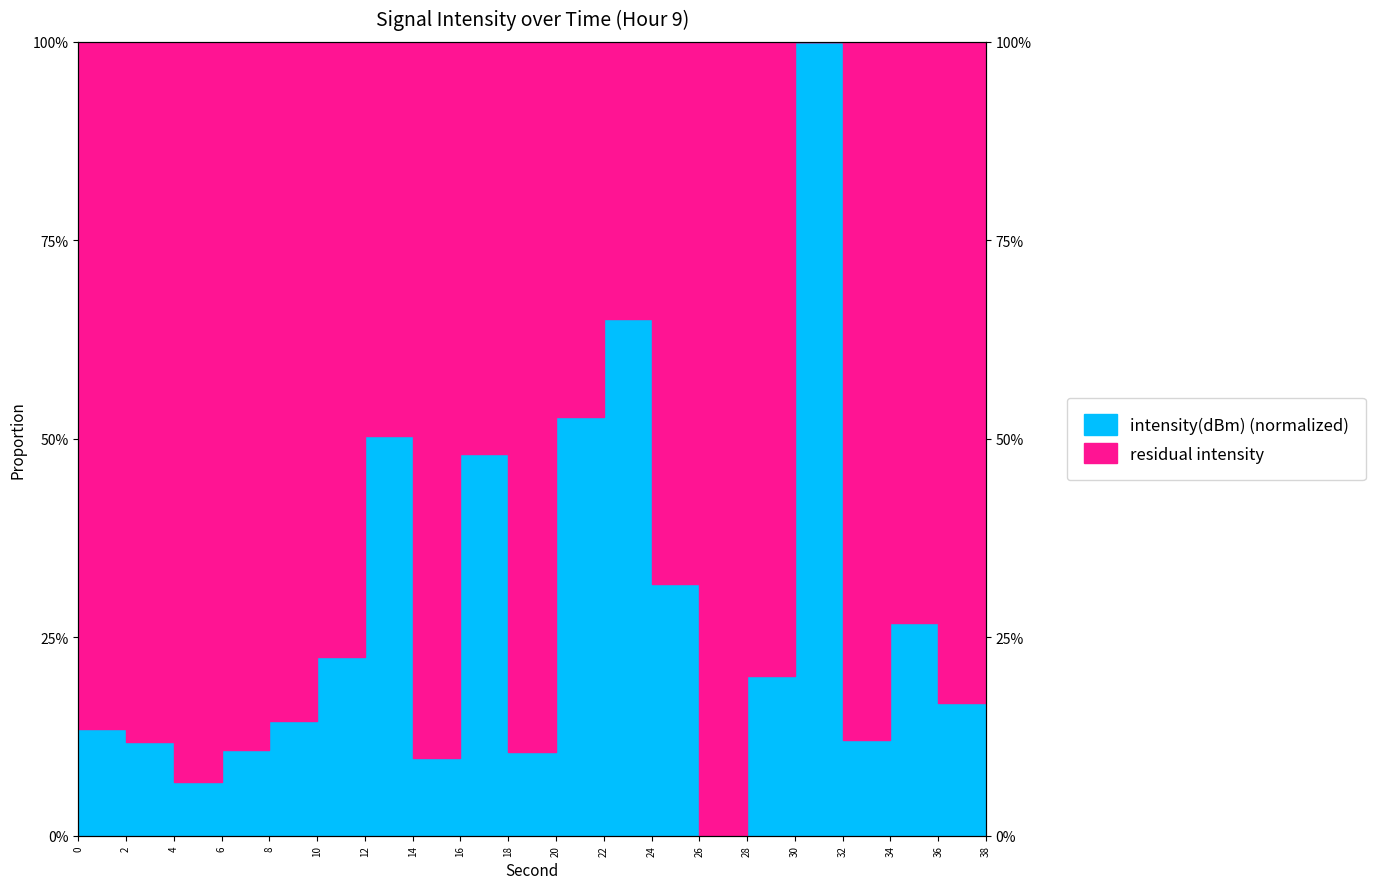

What is the value of the 11th point from the left?

0.5